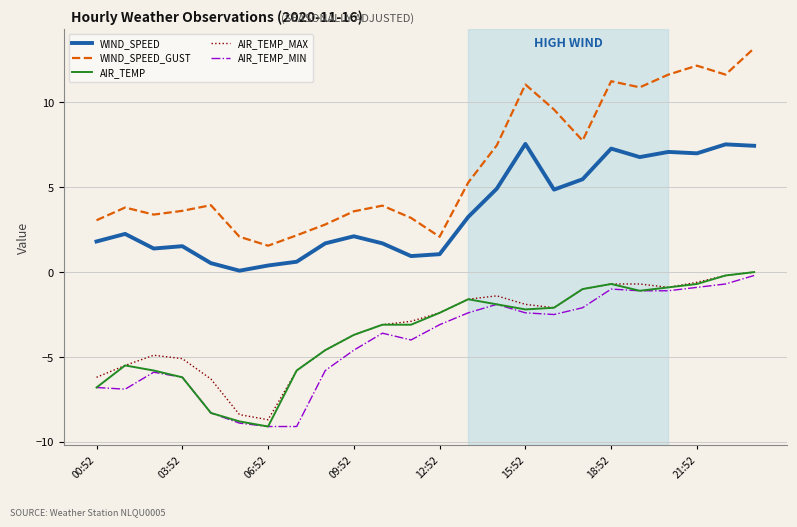

How many lines are shown in the chart?

5